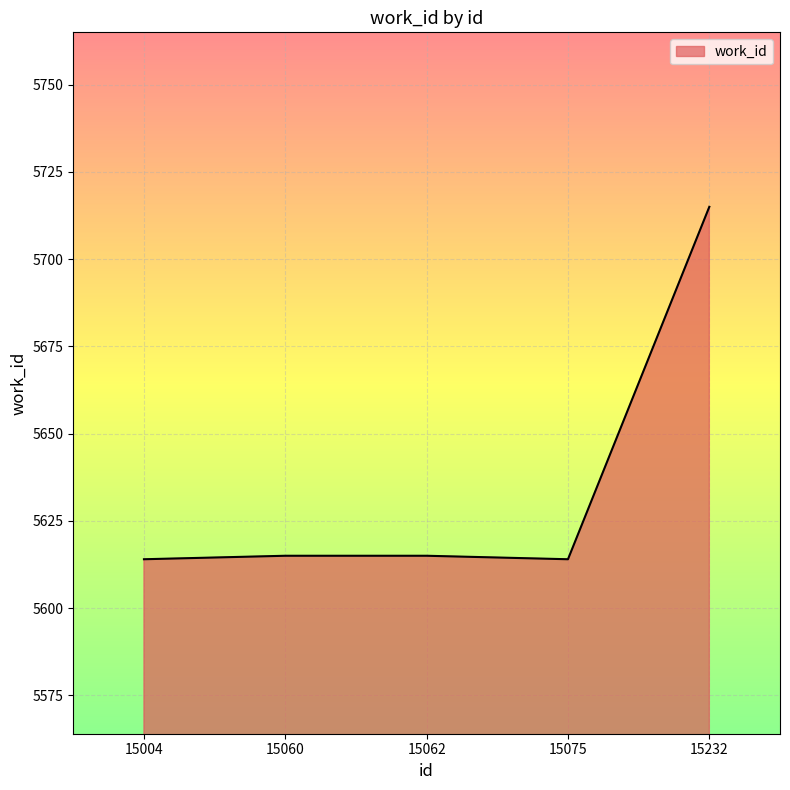

True or false: there are more than 1 points higher than both neighbors.

False